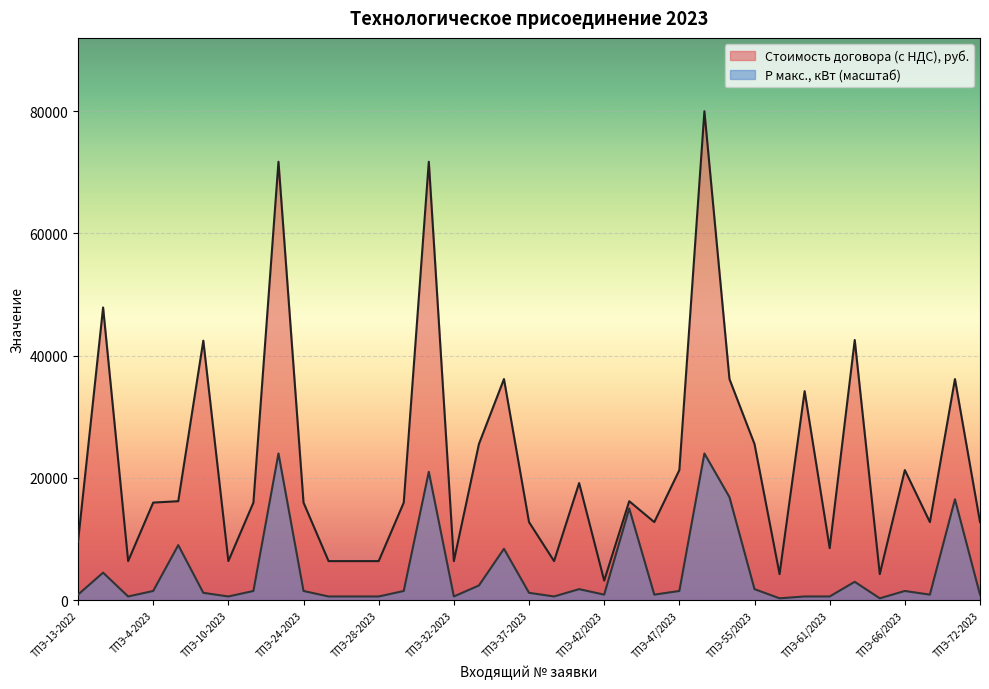

How many lines are shown in the chart?

2